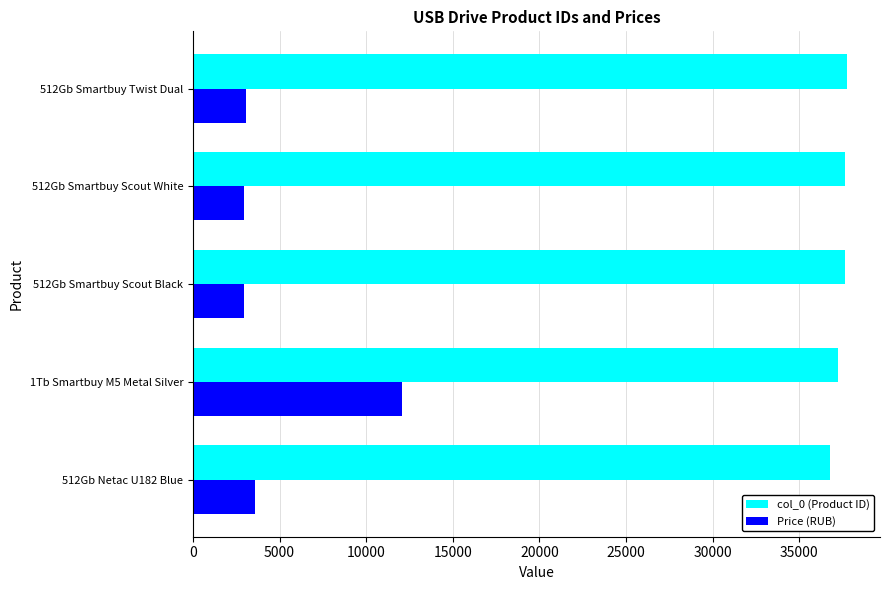

Rank the series by their average value, from highest to lowest.

col_0 (Product ID), Price (RUB)